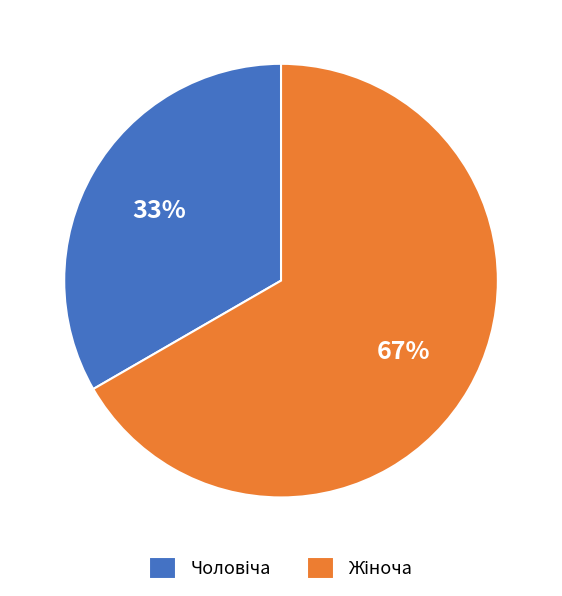

To the nearest percent, what is the average slice percentage?

50%